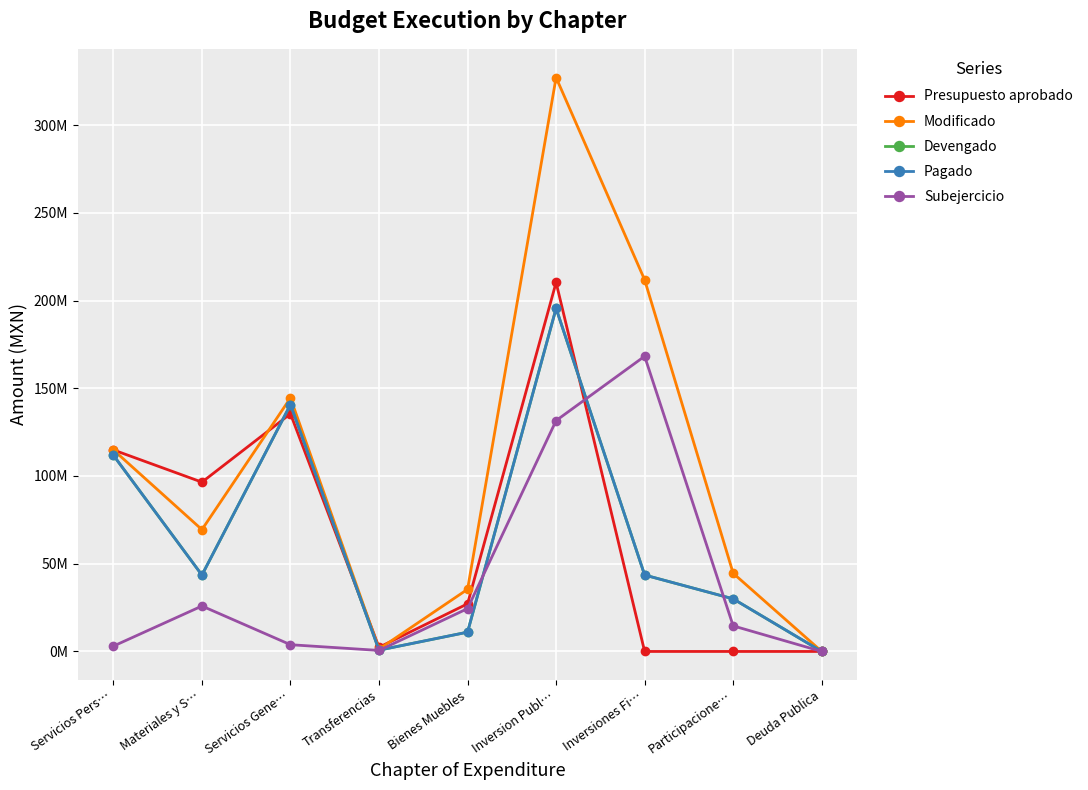

The Pagado series shows 8643178.4 at Participacione…. True or false?

False